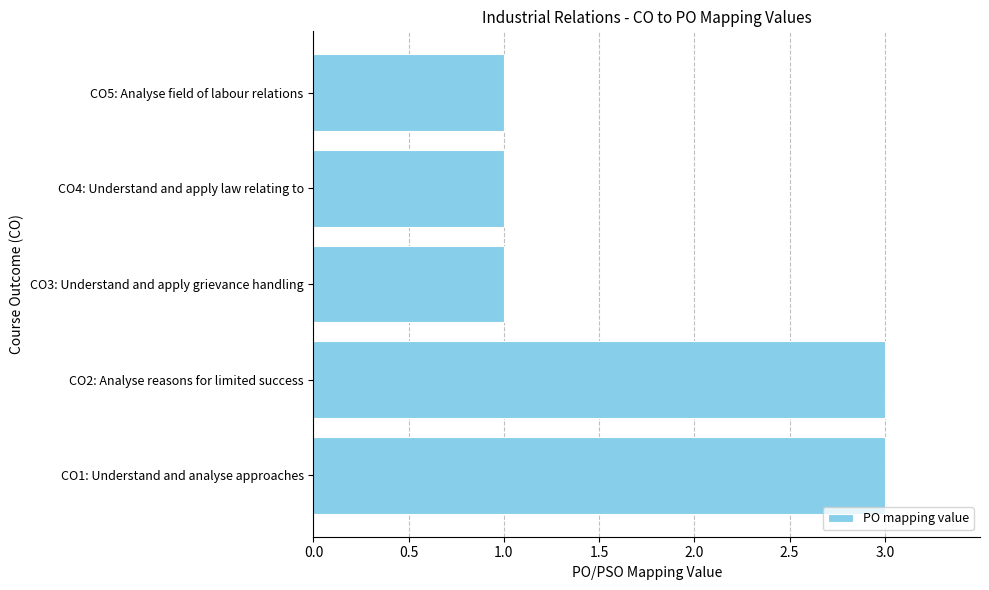

The value at CO3: Understand and apply grievance handling is 1. True or false?

True